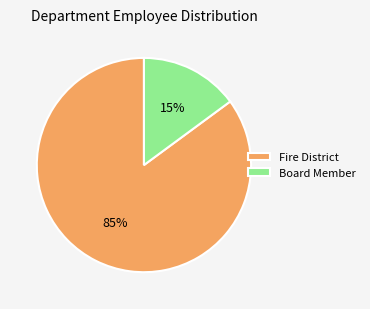

Does any single category account for the majority?

Yes